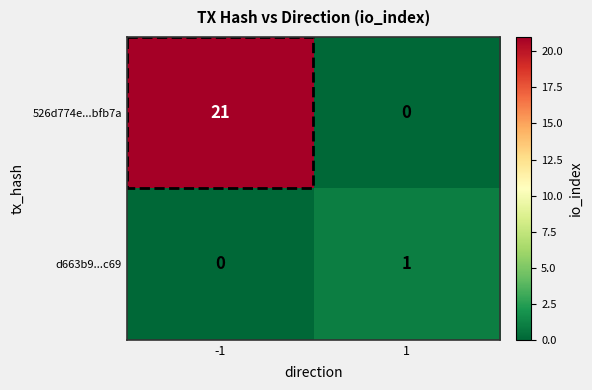

What is the sum of the 526d774e...bfb7a values at -1 and 1?

21